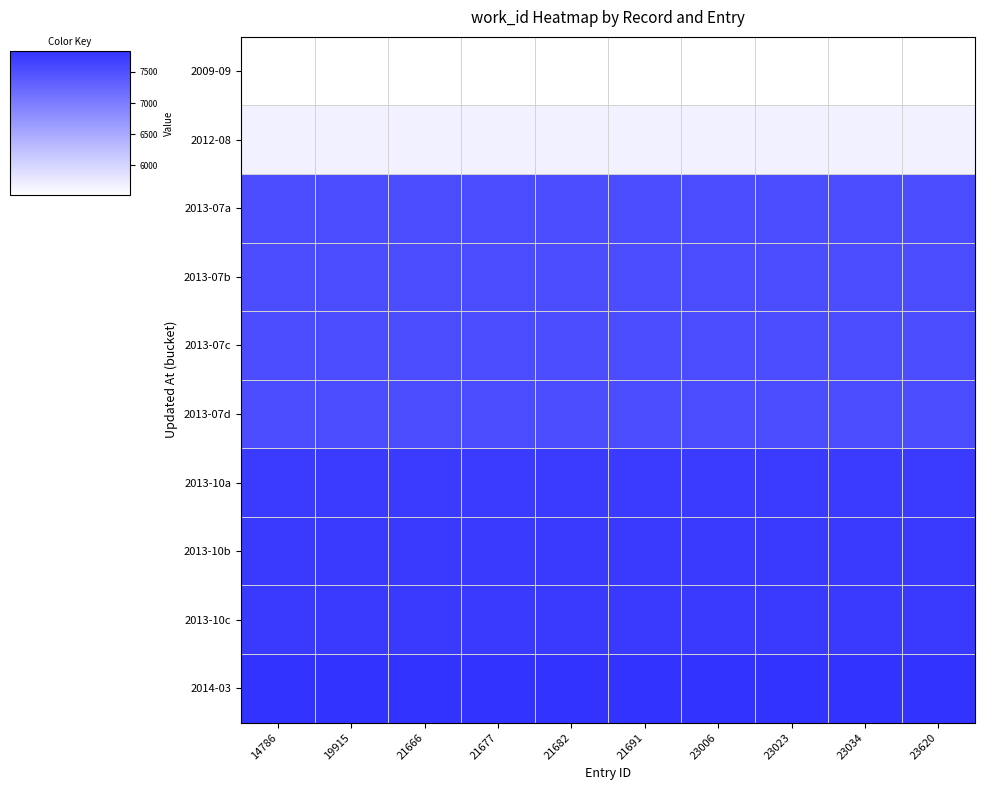

At which category is the sum across all series the highest?

14786